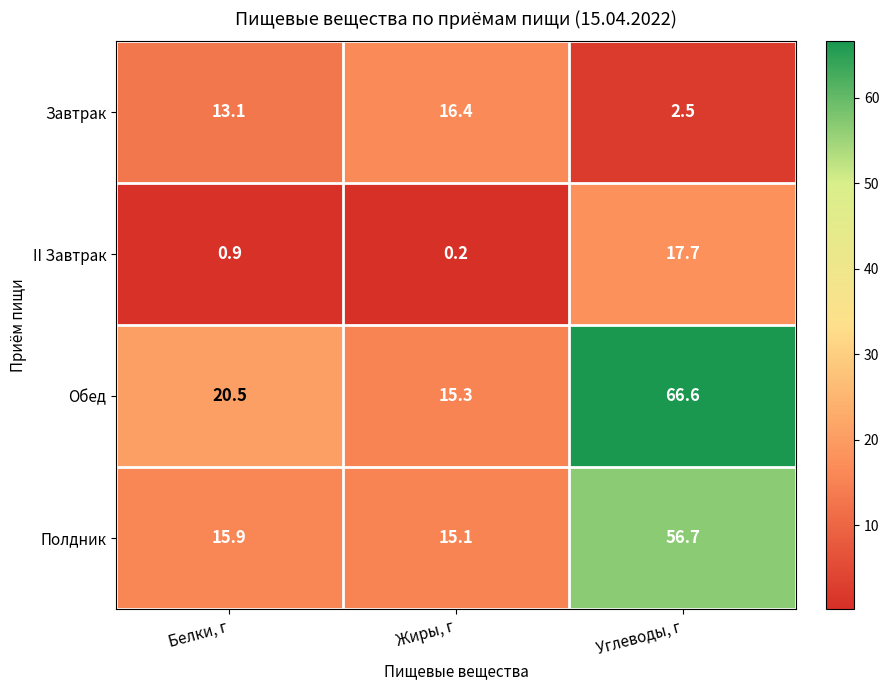

Which label corresponds to the smallest value in the chart?

Жиры, г